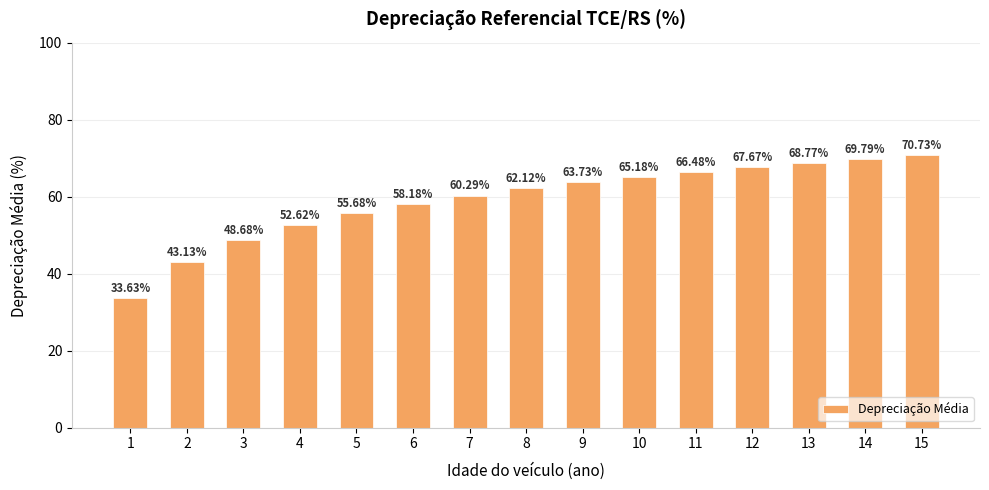

What value does the data have at 13?

68.8